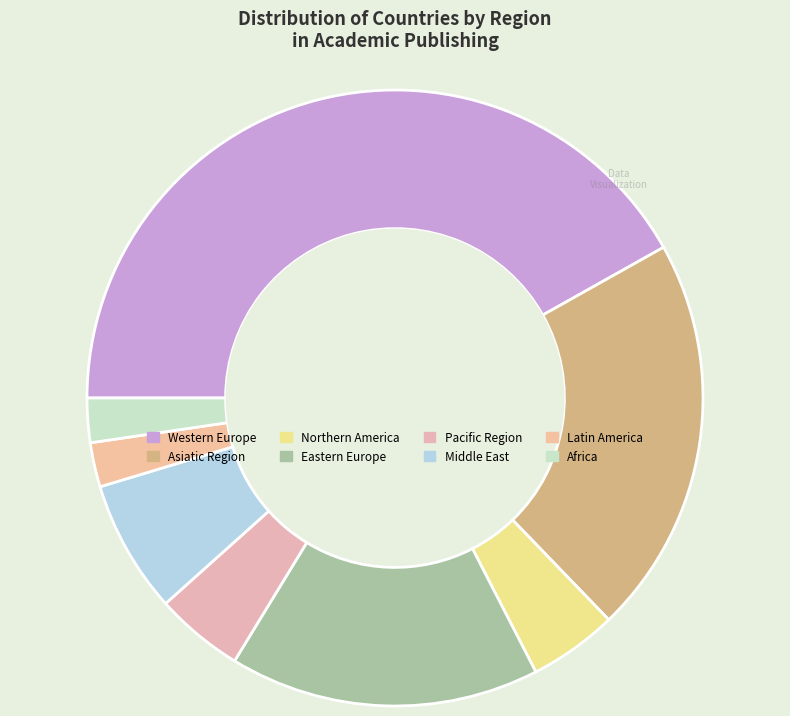

What is the total percentage of Northern America and Asiatic Region?

25.6%